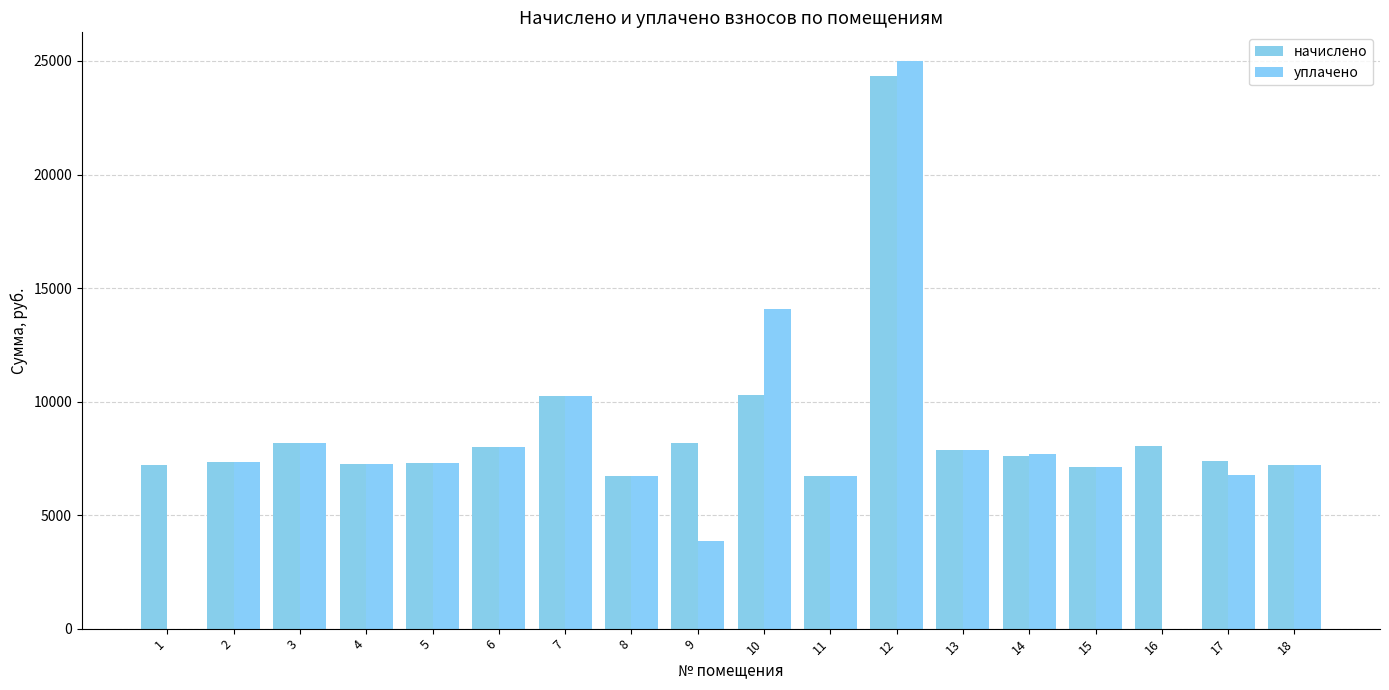

How many groups of bars are there?

18